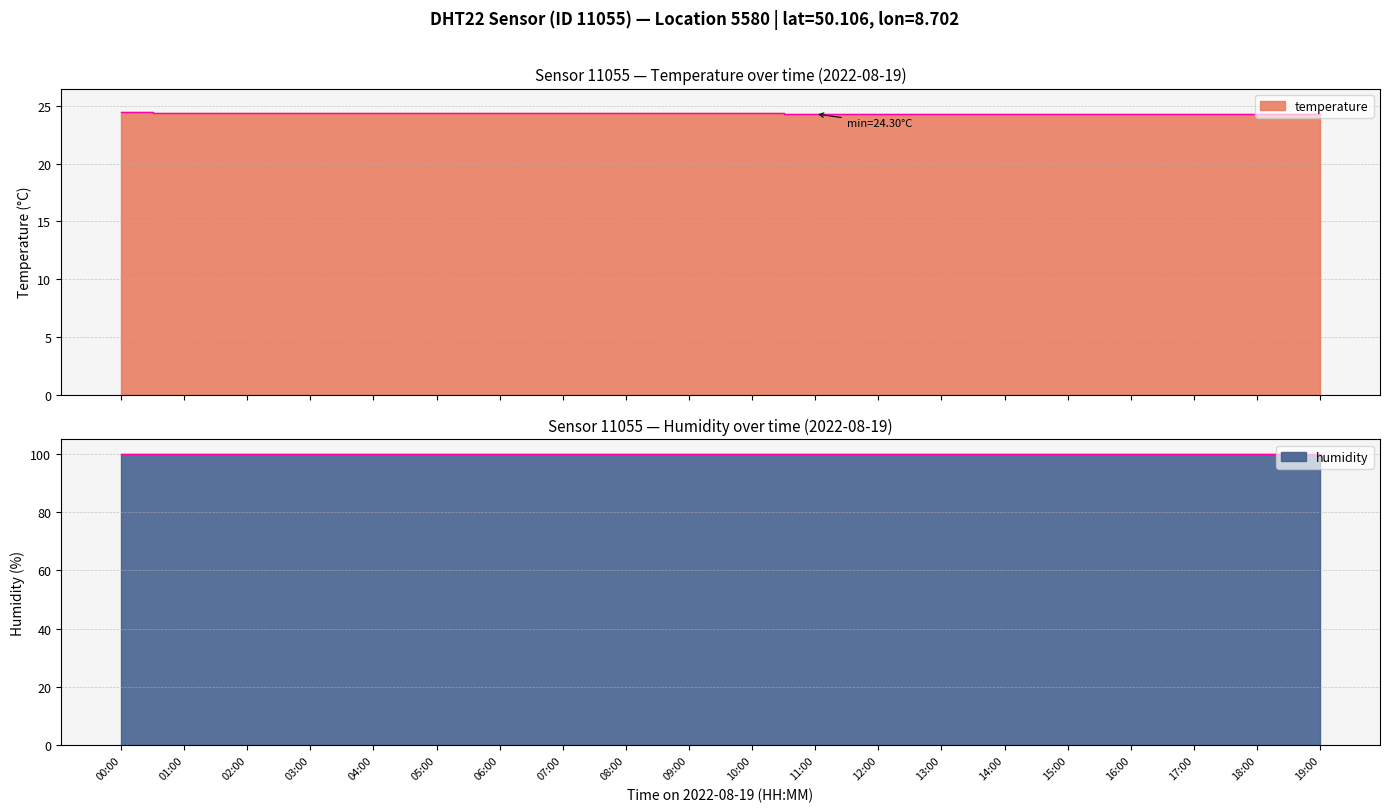

True or false: temperature and humidity intersect in this chart.

False